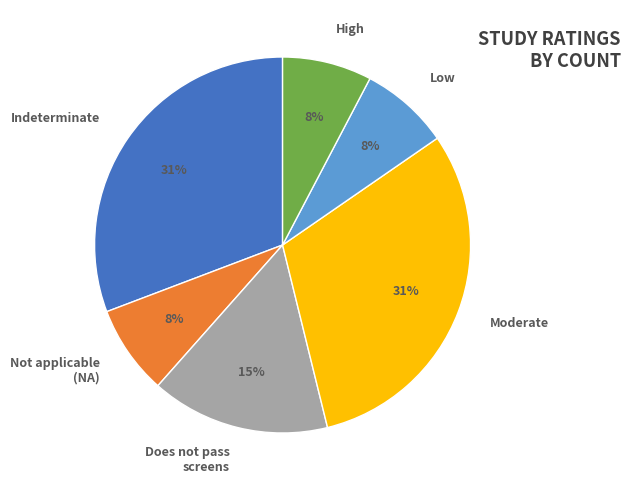

What percentage is the High slice, to the nearest percent?

8%